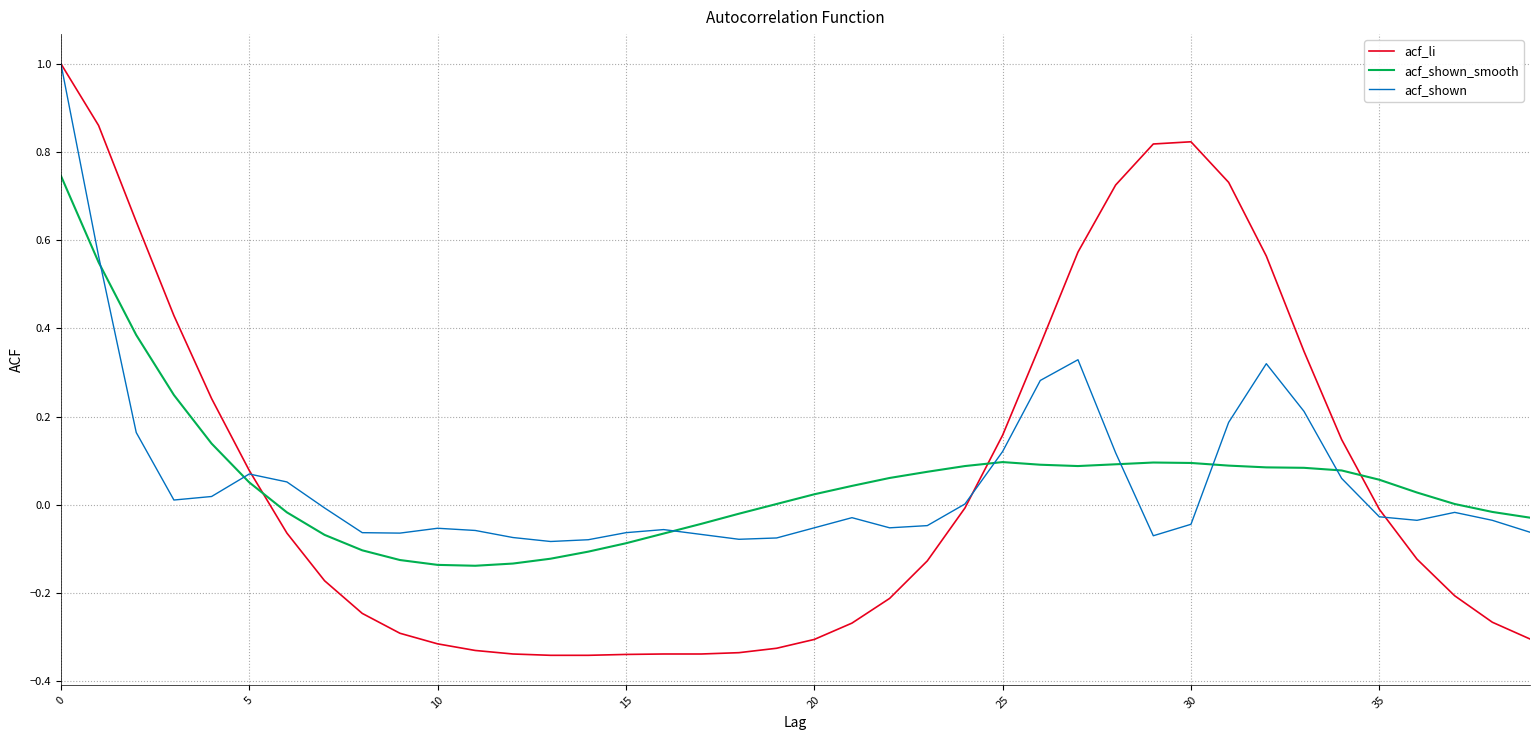

Which series has the widest spread of values?

acf_li